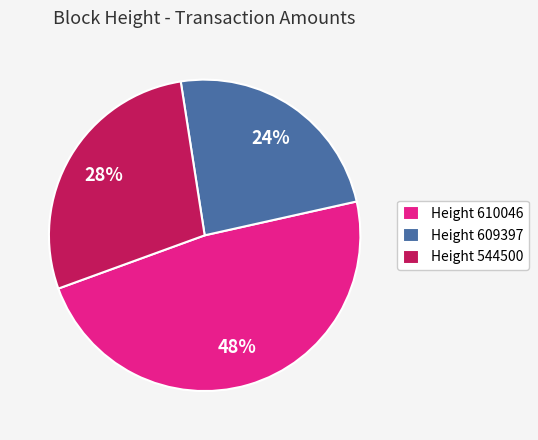

To the nearest percent, what percentage of the pie is Height 610046?

48%